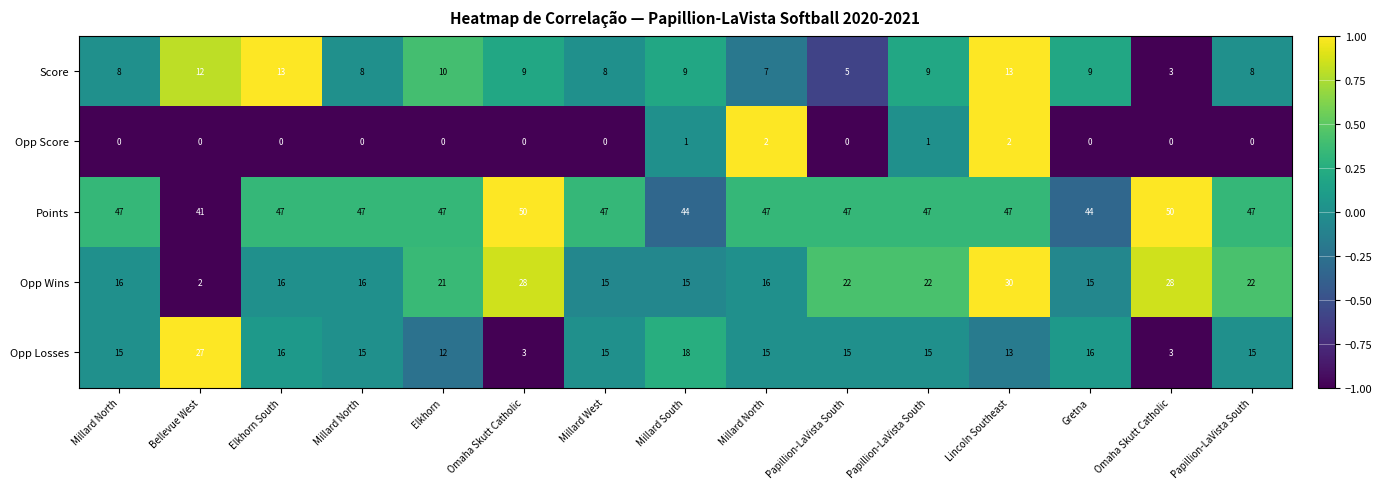

How many categories are shown in the chart?

15